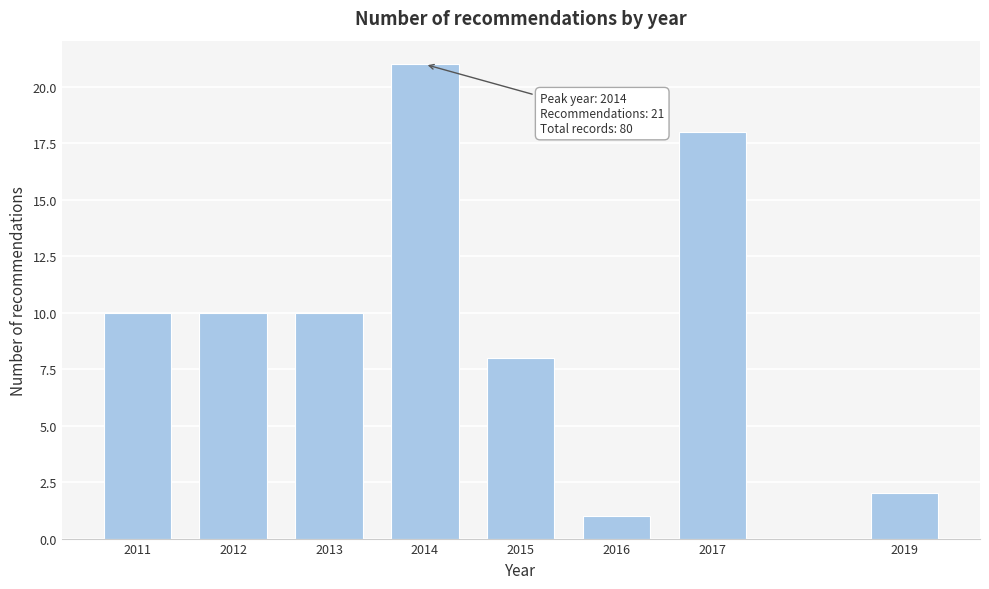

Reading left to right, extract all data points from this chart.

2011=10	2012=10	2013=10	2014=21	2015=8	2016=1	2017=18	2019=2